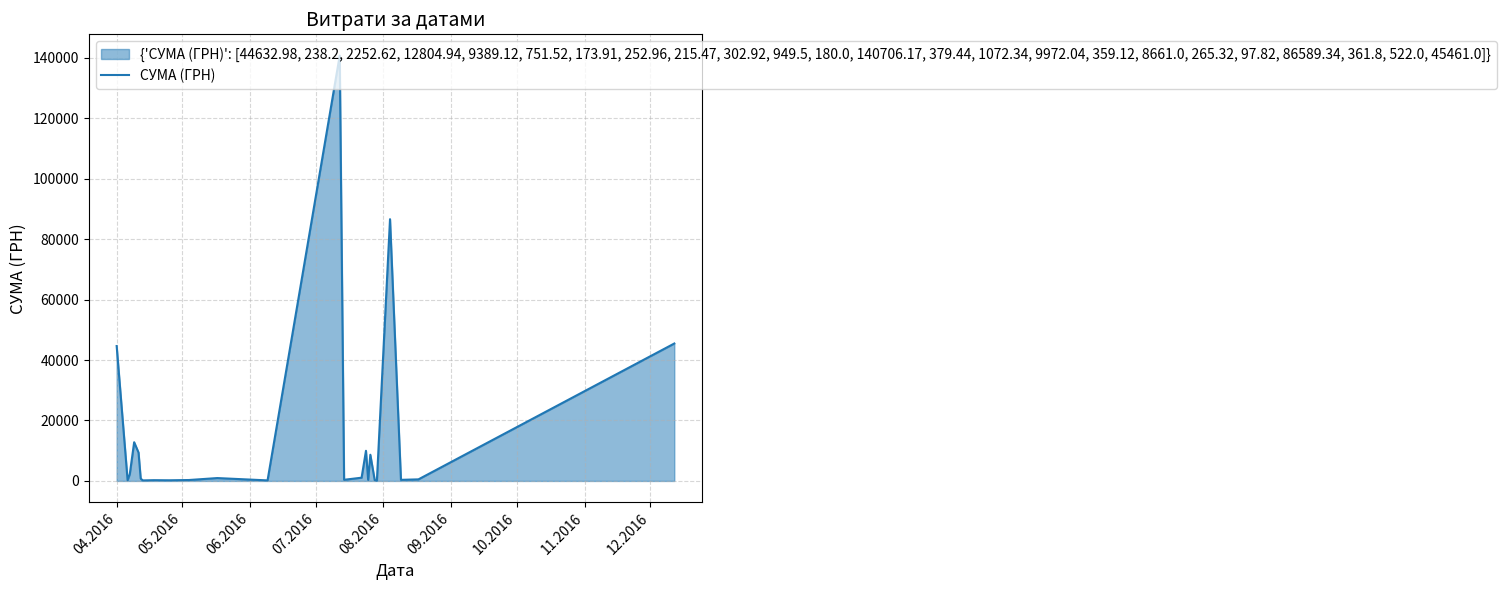

Reading left to right, transcribe all the data shown in this chart.

44633.0	238.2	2252.6	12804.9	9389.1	751.5	173.9	253.0	215.5	302.9	949.5	180.0	140706.2	379.4	1072.3	9972.0	359.1	8661.0	265.3	97.8	86589.3	361.8	522.0	45461.0